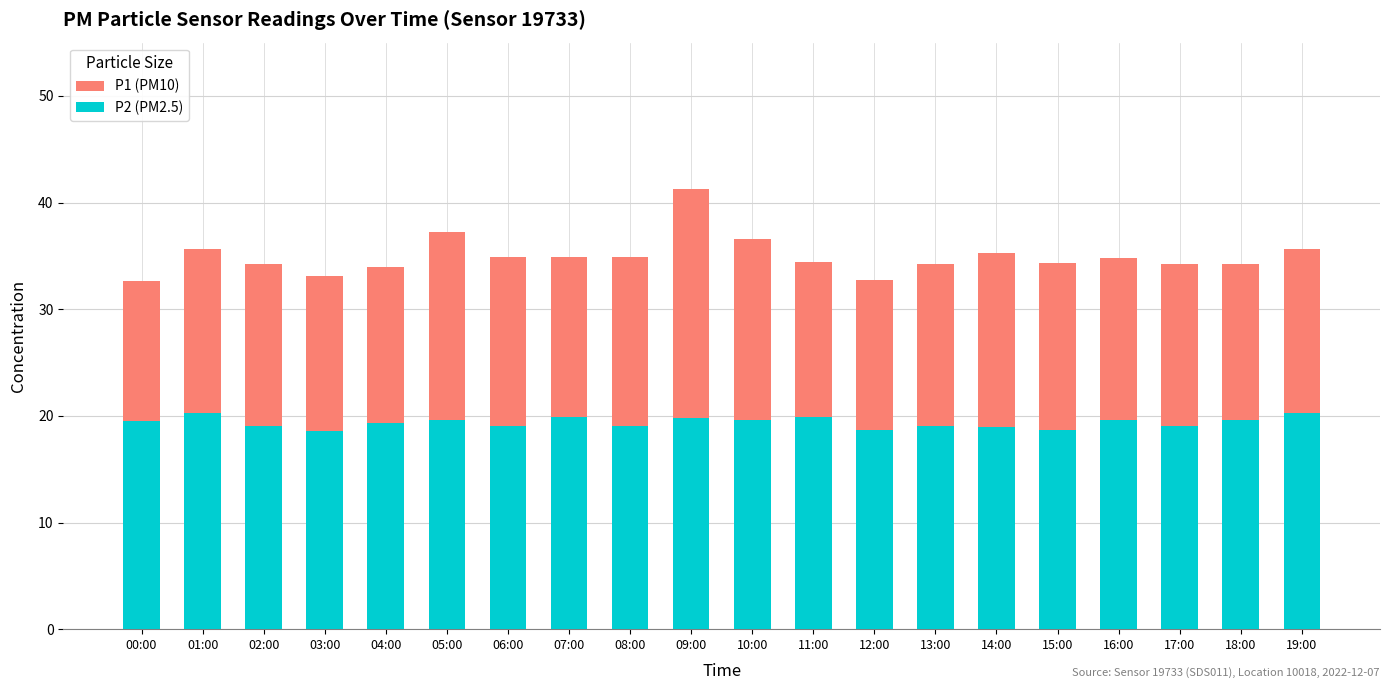

Which label corresponds to the largest value in the chart?

09:00